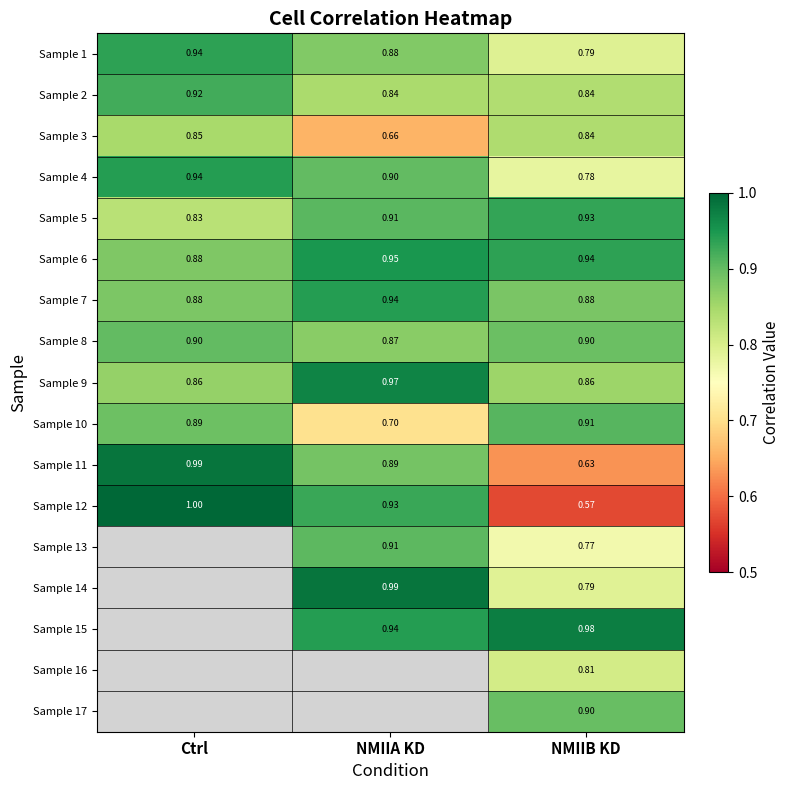

Which has a higher value, NMIIB KD or NMIIA KD?

NMIIA KD